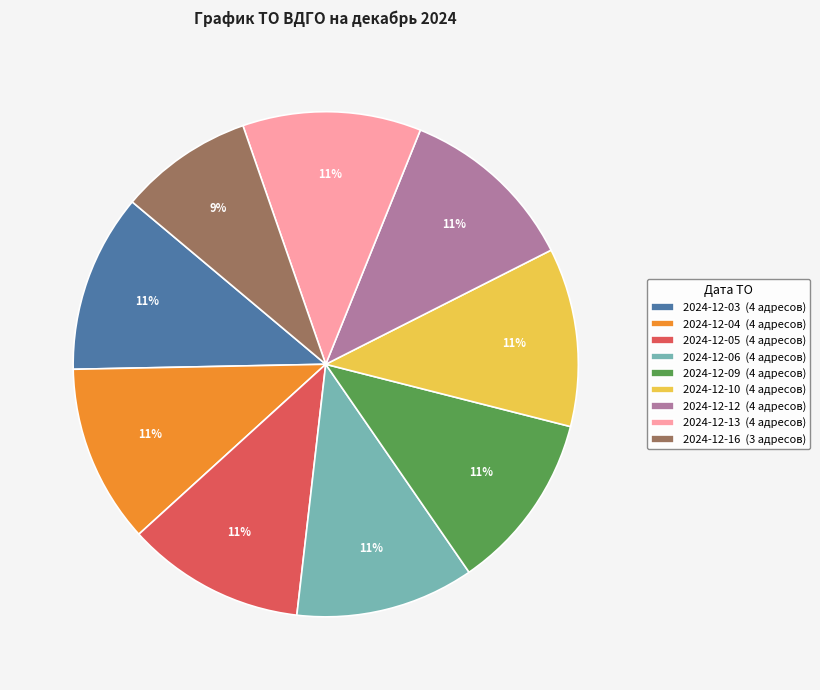

Count the number of slices in the pie.

9